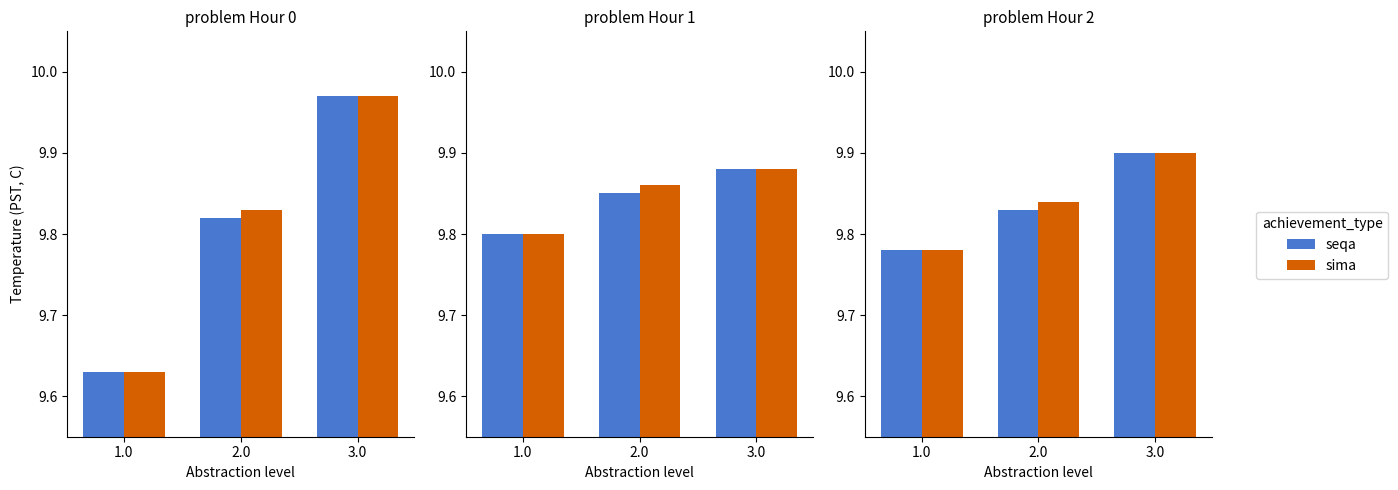

What value does the seqa series have at 2.0?

9.8